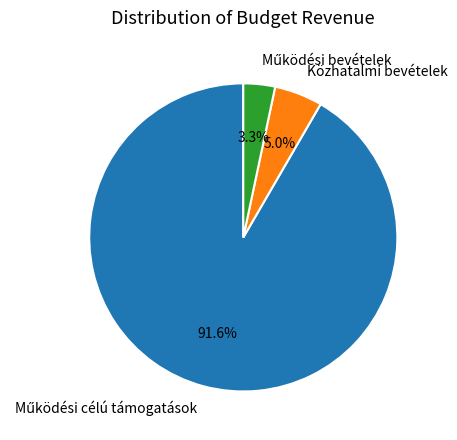

Is there a majority slice in this chart?

Yes